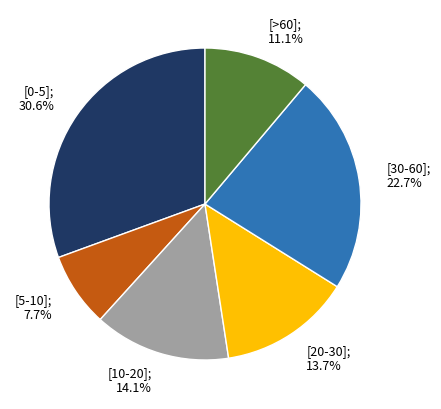

To the nearest percent, what is the average slice percentage?

17%